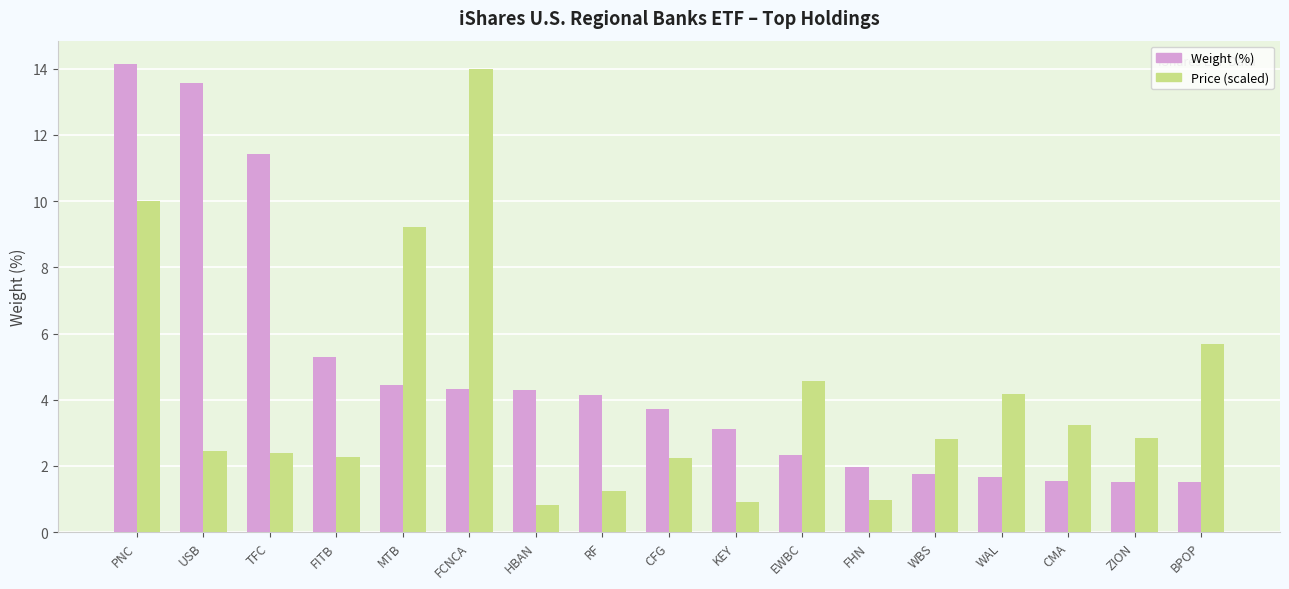

Are the bars grouped side by side (vs. stacked)?

Yes